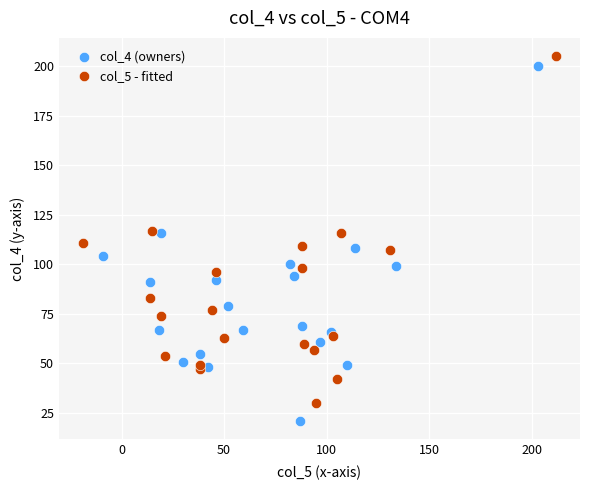

Which series contains the lowest Y value?

col_4 (owners)